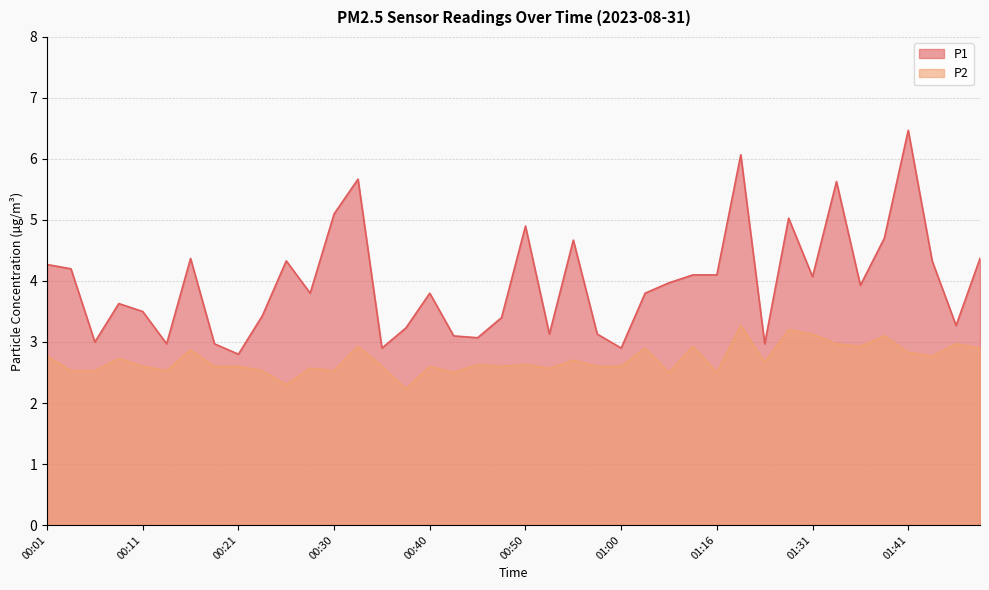

Reading left to right, list all the values displayed in this chart.

P1: 00:01=4.3	00:04=4.2	00:06=3.0	00:08=3.6	00:11=3.5	00:13=3.0	00:16=4.4	00:18=3.0	00:21=2.8	00:23=3.4	00:26=4.3	00:28=3.8	00:30=5.1	00:33=5.7	00:35=2.9	00:38=3.2	00:40=3.8	00:43=3.1	00:45=3.1	00:48=3.4	00:50=4.9	00:53=3.1	00:55=4.7	00:57=3.1	01:00=2.9	01:05=3.8	01:08=4.0	01:13=4.1	01:16=4.1	01:18=6.1	01:26=3.0	01:28=5.0	01:31=4.1	01:33=5.6	01:36=3.9	01:38=4.7	01:41=6.5	01:43=4.3	01:45=3.3	01:48=4.4
P2: 00:01=2.8	00:04=2.5	00:06=2.5	00:08=2.7	00:11=2.6	00:13=2.5	00:16=2.9	00:18=2.6	00:21=2.6	00:23=2.5	00:26=2.3	00:28=2.6	00:30=2.5	00:33=2.9	00:35=2.6	00:38=2.2	00:40=2.6	00:43=2.5	00:45=2.6	00:48=2.6	00:50=2.6	00:53=2.6	00:55=2.7	00:57=2.6	01:00=2.6	01:05=2.9	01:08=2.5	01:13=2.9	01:16=2.5	01:18=3.3	01:26=2.7	01:28=3.2	01:31=3.1	01:33=3.0	01:36=2.9	01:38=3.1	01:41=2.8	01:43=2.8	01:45=3.0	01:48=2.9